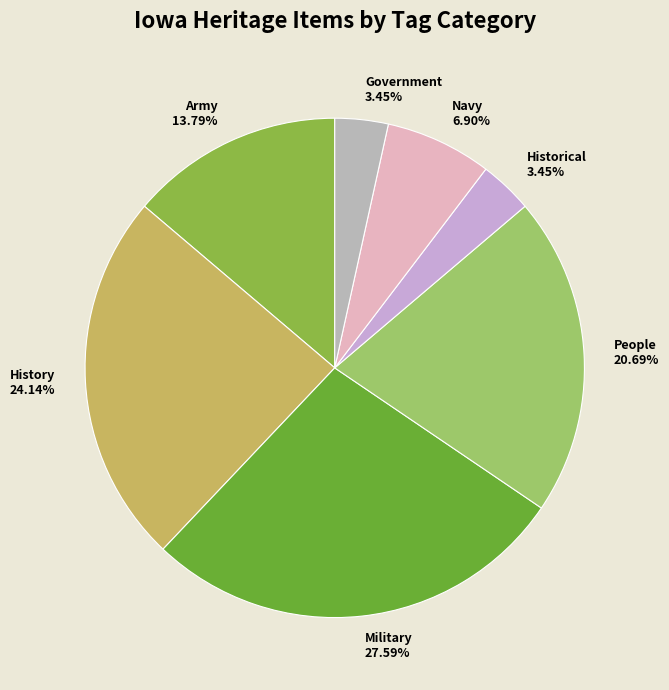

Do Navy and Government together represent more than half of the pie?

No